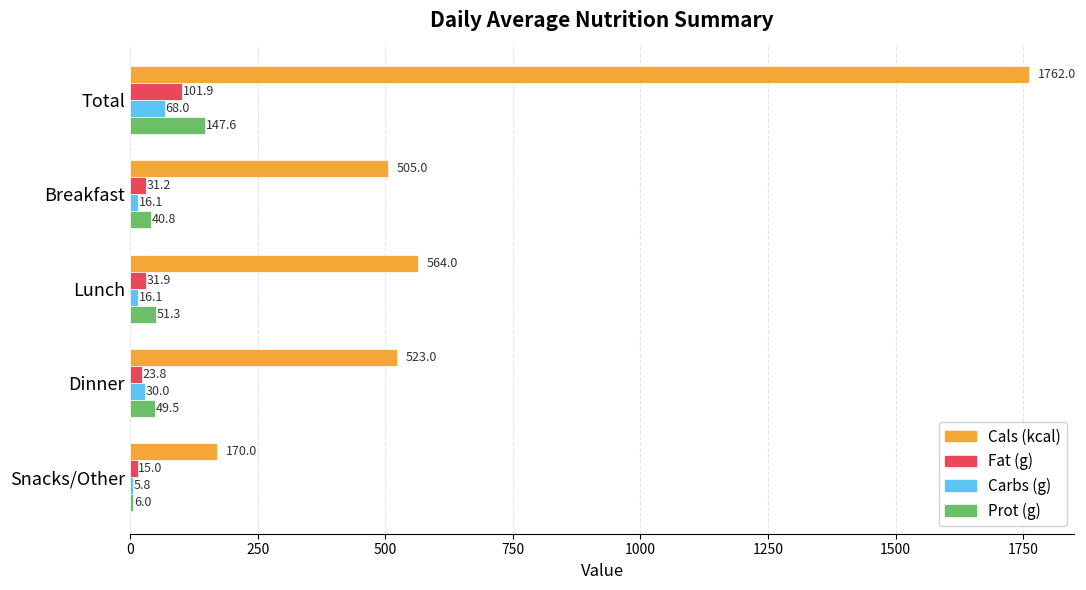

True or false: Cals (kcal) has a value of 168.8 at Breakfast.

False